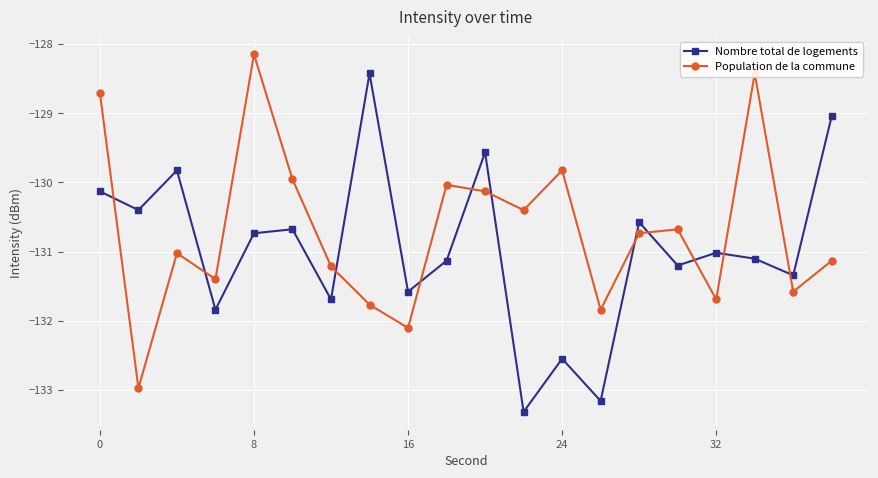

List the series in order of their peak value, highest first.

Population de la commune, Nombre total de logements